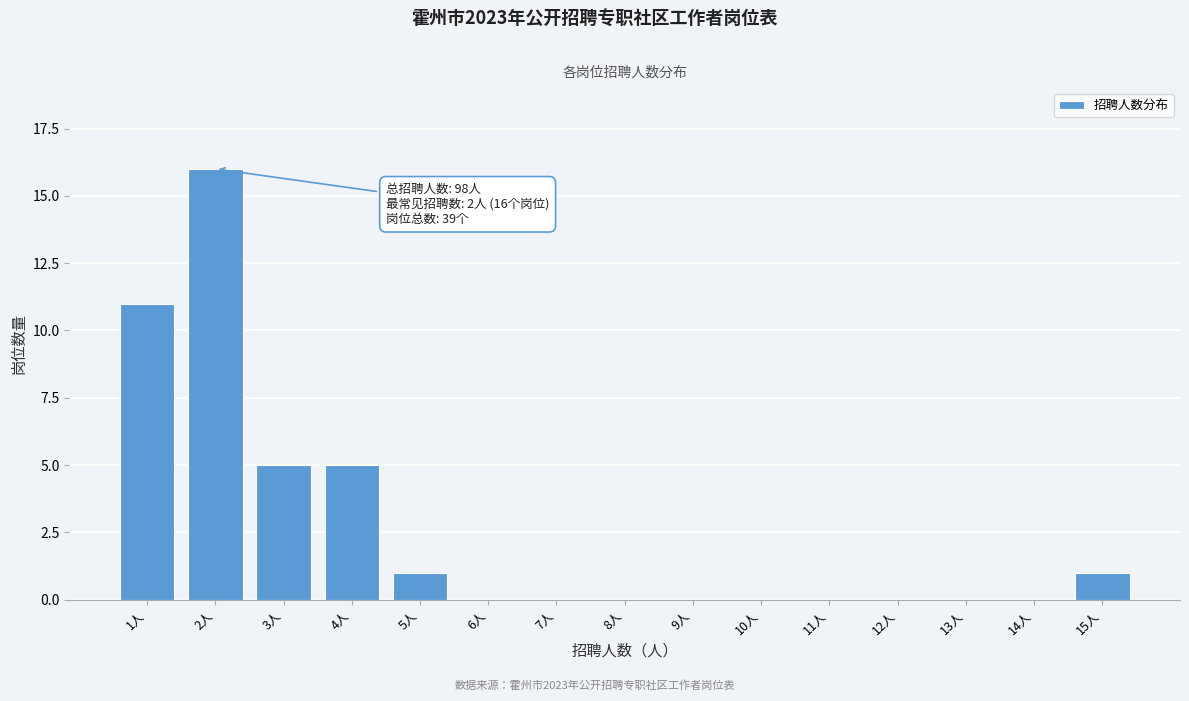

Reading left to right, transcribe all the data shown in this chart.

1人=11	2人=16	3人=5	4人=5	5人=1	6人=0	7人=0	8人=0	9人=0	10人=0	11人=0	12人=0	13人=0	14人=0	15人=1